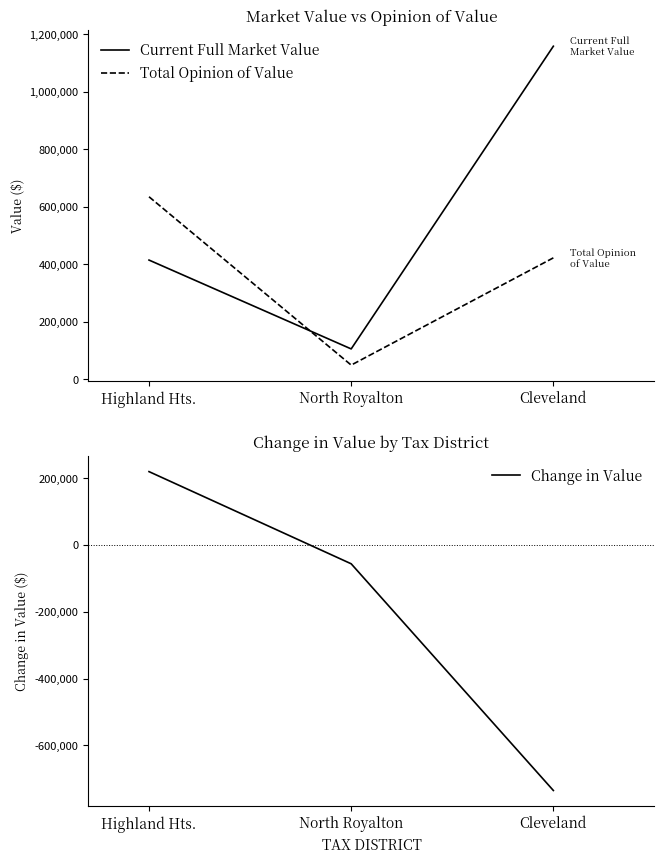

What is the difference between the maximum and minimum values in the Current Full Market Value series?

1052000